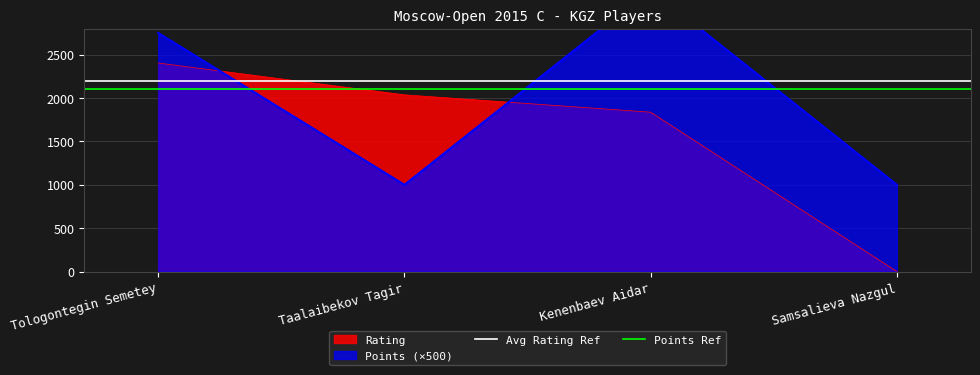

List the labels in order of Rating value, smallest first.

Samsalieva Nazgul, Kenenbaev Aidar, Taalaibekov Tagir, Tologontegin Semetey